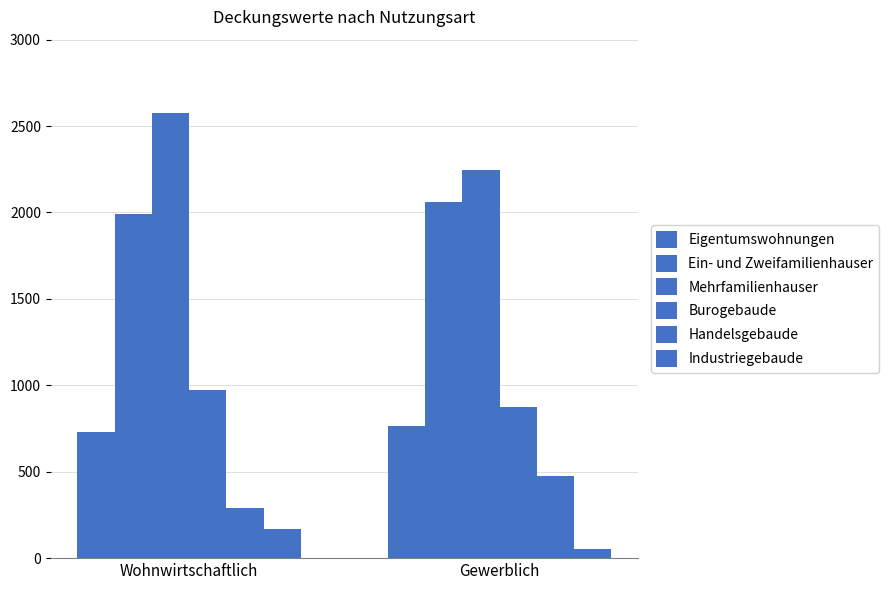

What is the sum of the Handelsgebaude values at Gewerblich and Wohnwirtschaftlich?

762.9